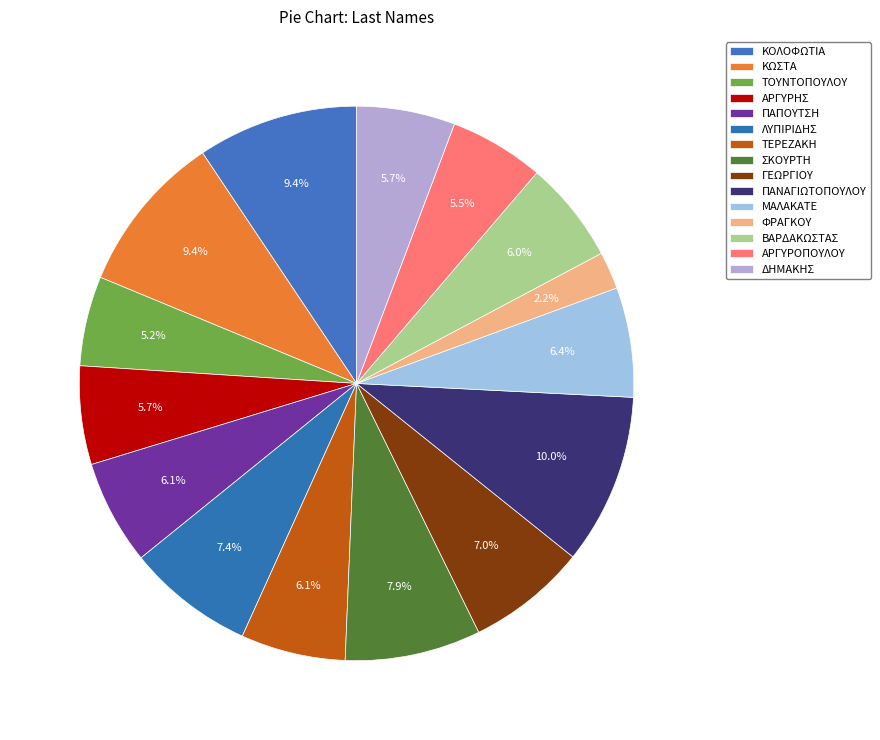

Does ΦΡΑΓΚΟΥ account for over 50% of the chart?

No